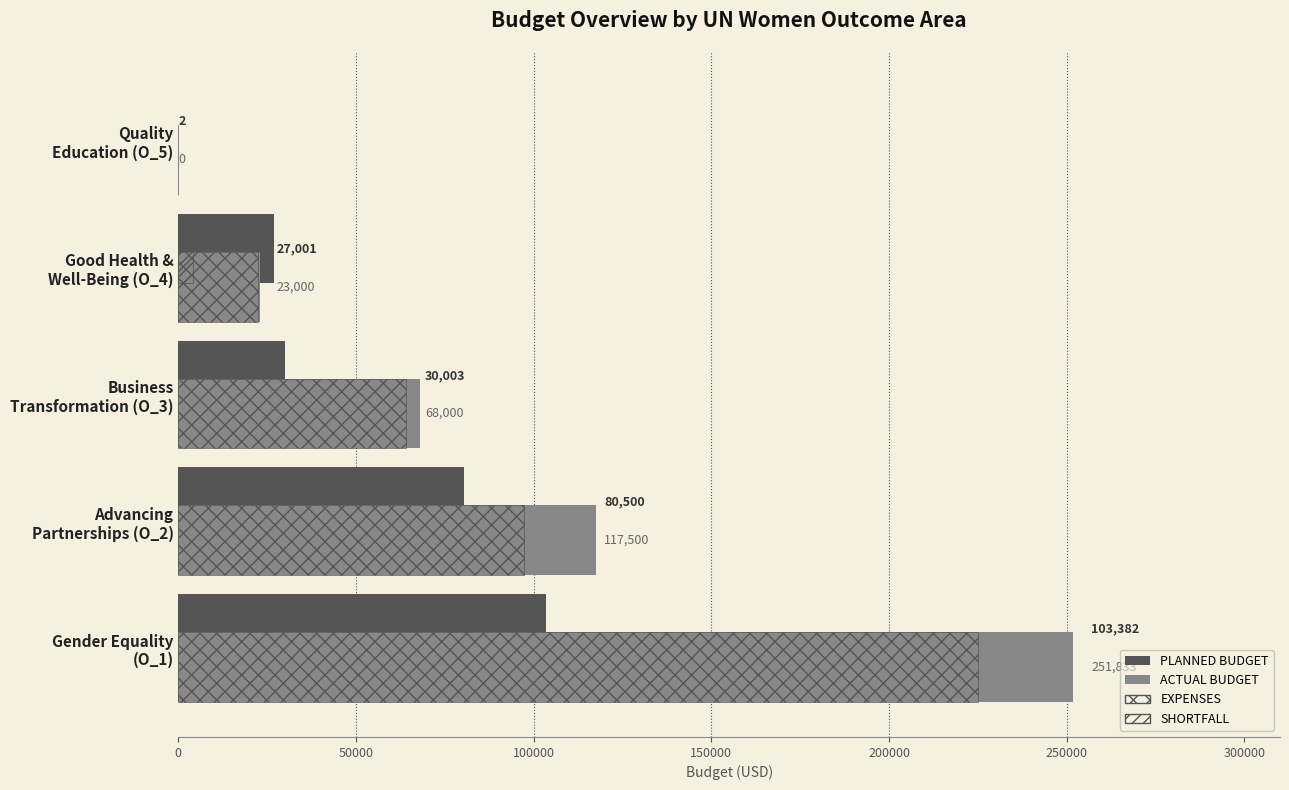

List the series in order of their peak value, lowest first.

PLANNED BUDGET, ACTUAL BUDGET